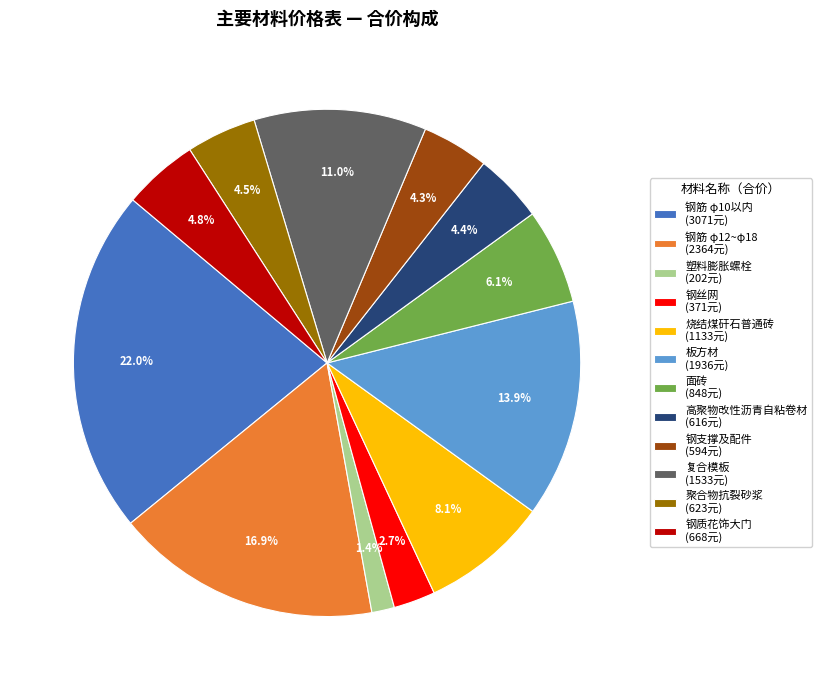

Does 塑料膨胀螺栓 account for over 50% of the chart?

No